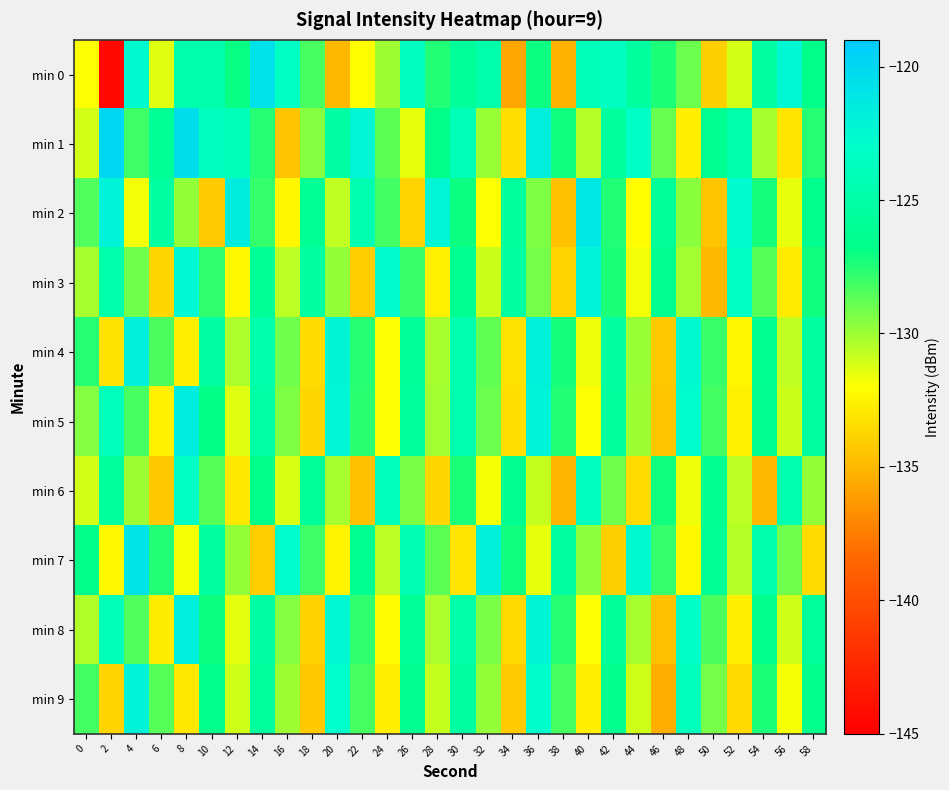

How many data points does each series have?

30